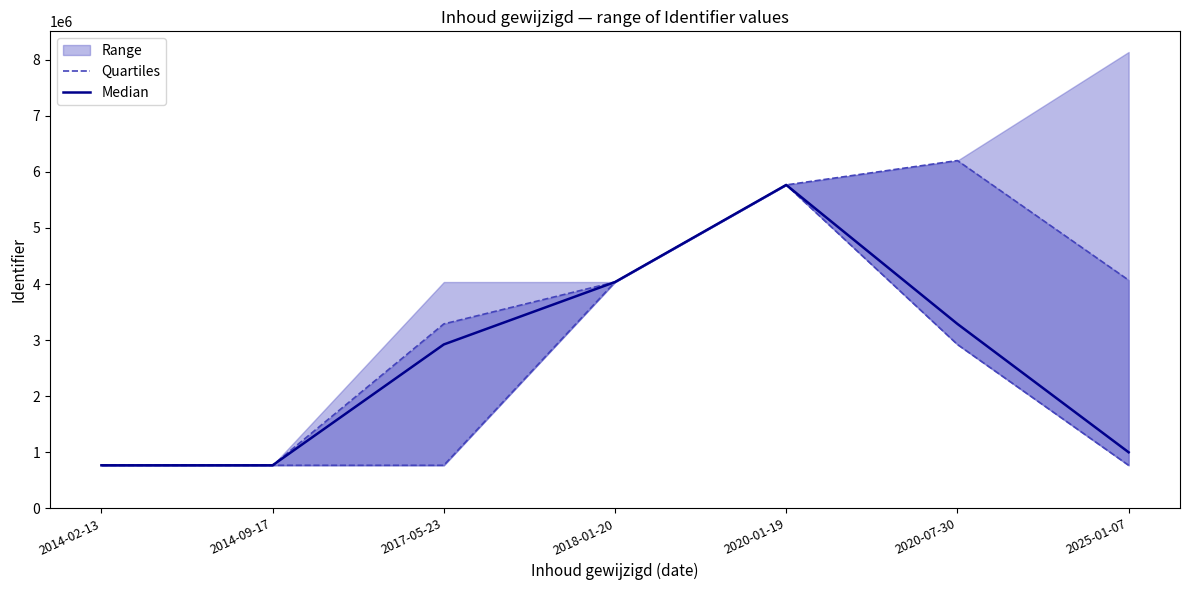

Where is the first local maximum for Median?

2020-01-19